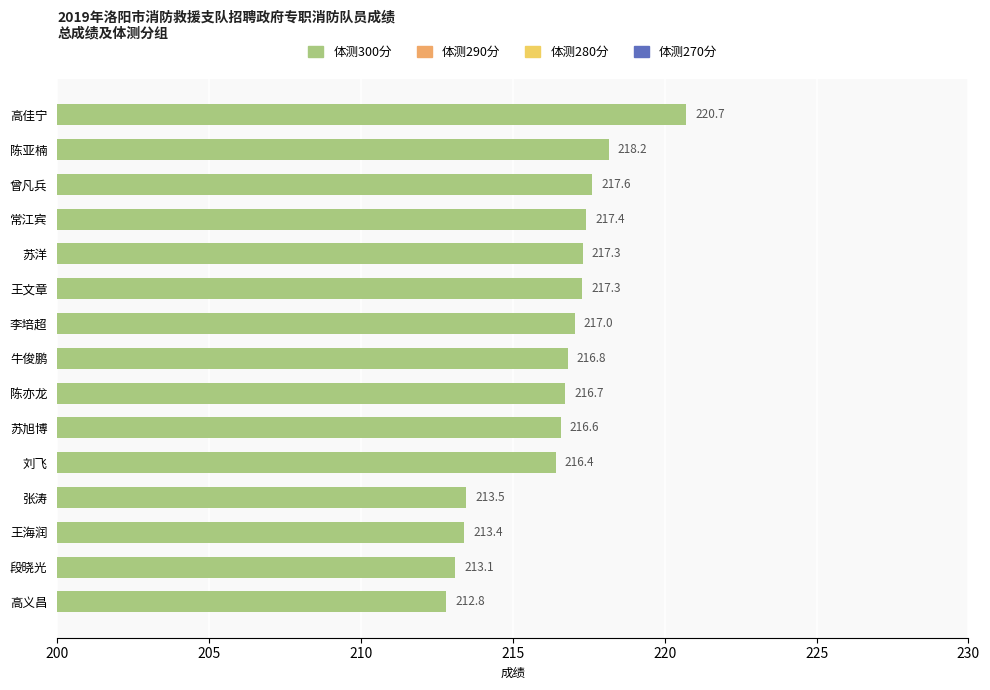

What is the label of the 8th bar from the bottom?

牛俊鹏